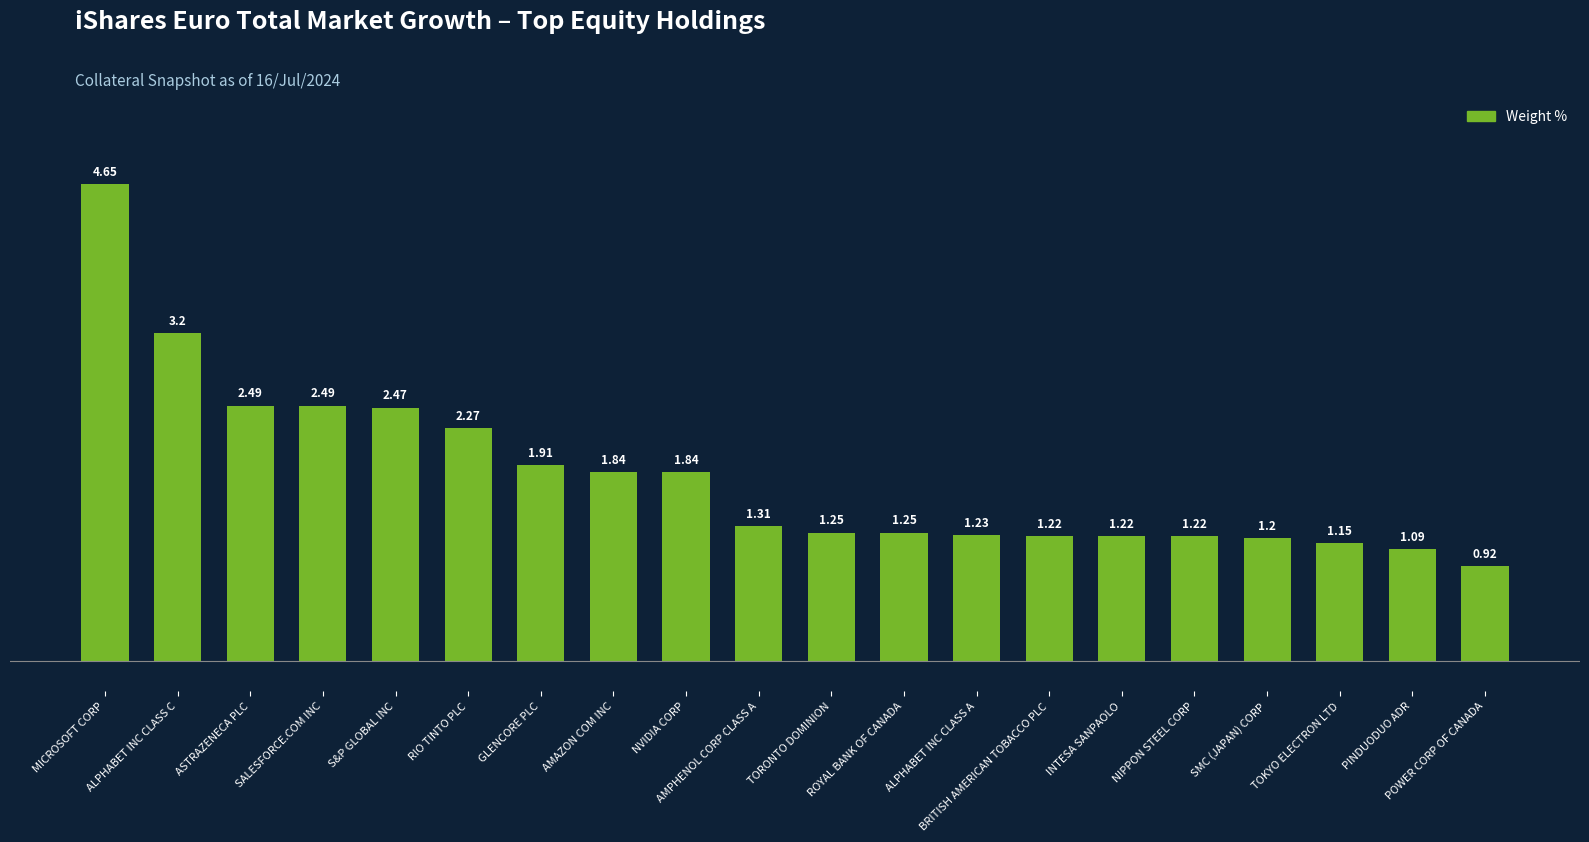

Is it true that the value at INTESA SANPAOLO is 1.6?

False